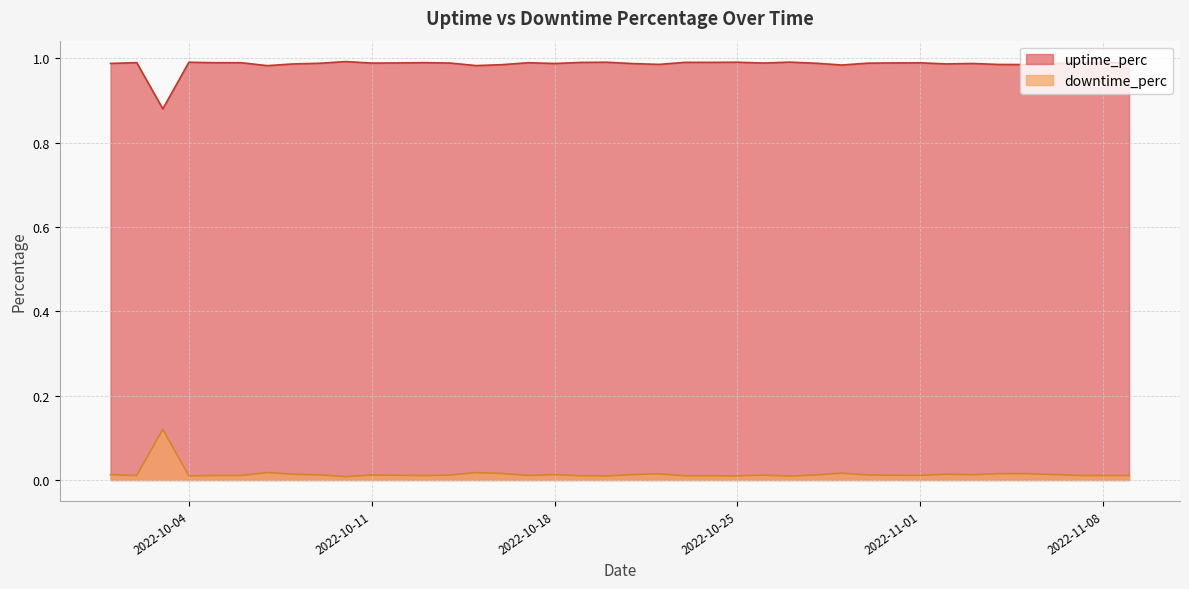

Reading left to right, extract all data points from this chart.

uptime_perc: 1.0	1.0	0.9	1.0	1.0	1.0	1.0	1.0	1.0	1.0	1.0	1.0	1.0	1.0	1.0	1.0	1.0	1.0	1.0	1.0	1.0	1.0	1.0	1.0	1.0	1.0	1.0	1.0	1.0	1.0	1.0	1.0	1.0	1.0	1.0	1.0	1.0	1.0	1.0	1.0
downtime_perc: 0.0	0.0	0.1	0.0	0.0	0.0	0.0	0.0	0.0	0.0	0.0	0.0	0.0	0.0	0.0	0.0	0.0	0.0	0.0	0.0	0.0	0.0	0.0	0.0	0.0	0.0	0.0	0.0	0.0	0.0	0.0	0.0	0.0	0.0	0.0	0.0	0.0	0.0	0.0	0.0